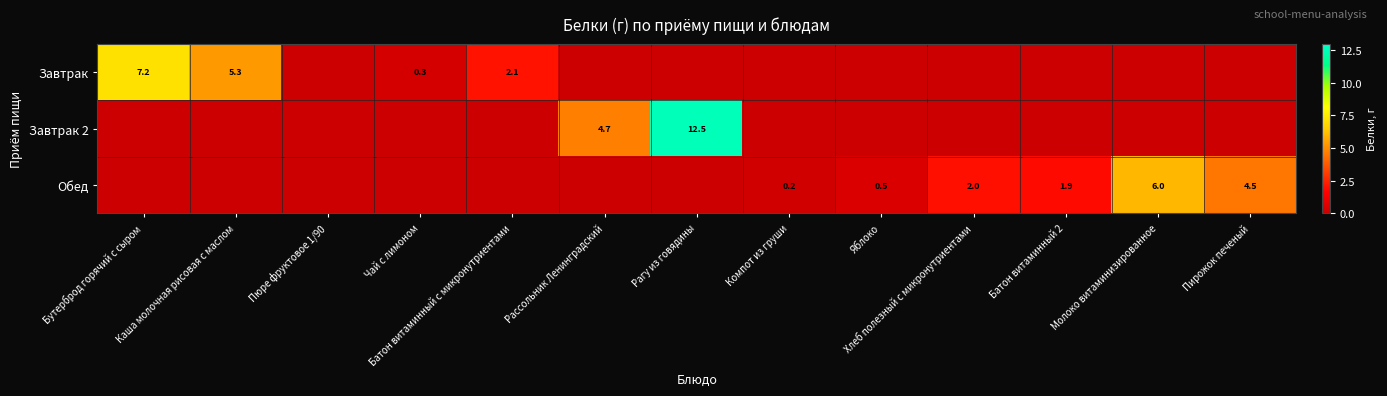

The value of Обед at Батон витаминный 2 is 1.9. True or false?

True